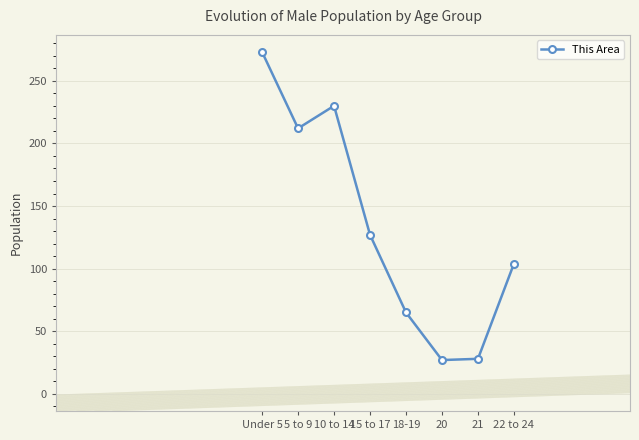

The value at 5 to 9 is 212. True or false?

True